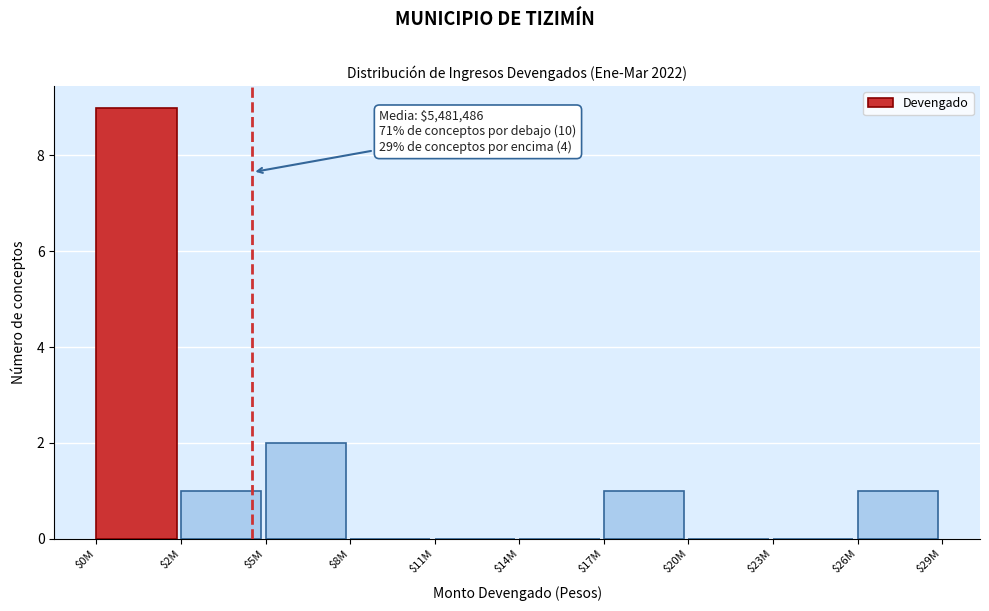

At which label is the value closest to 4?

$5M